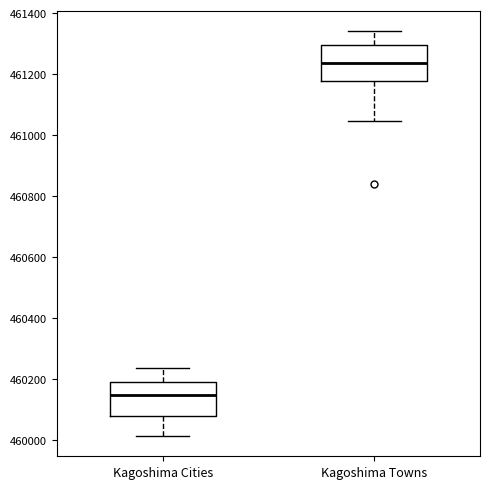

Where does the lower whisker of the box for Kagoshima Towns end on the y-axis? The values are not printed on the chart, so give them approximately, as read against the axis.

461040